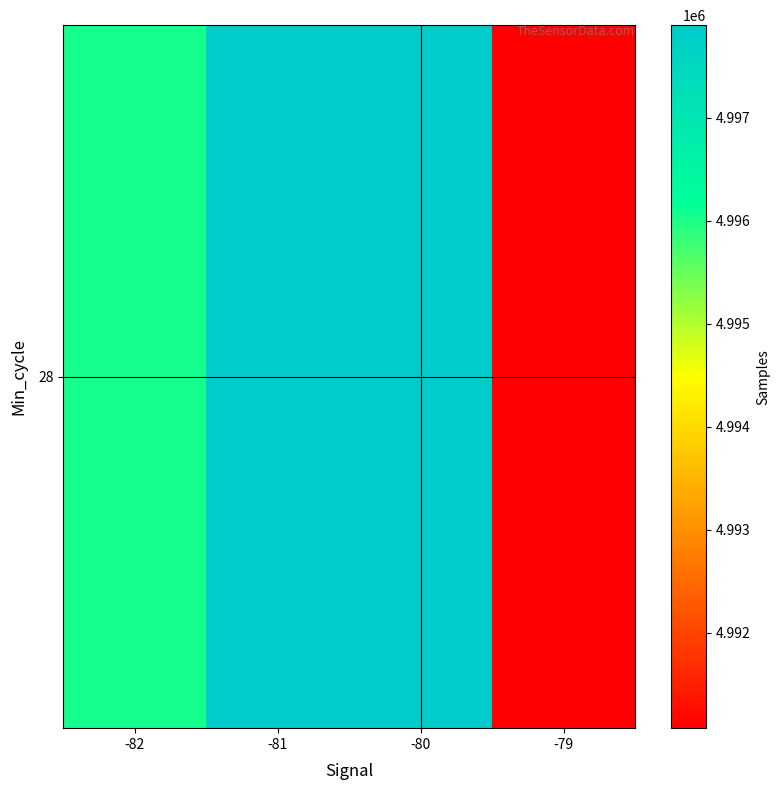

At which category does the chart reach its peak across all series?

-81